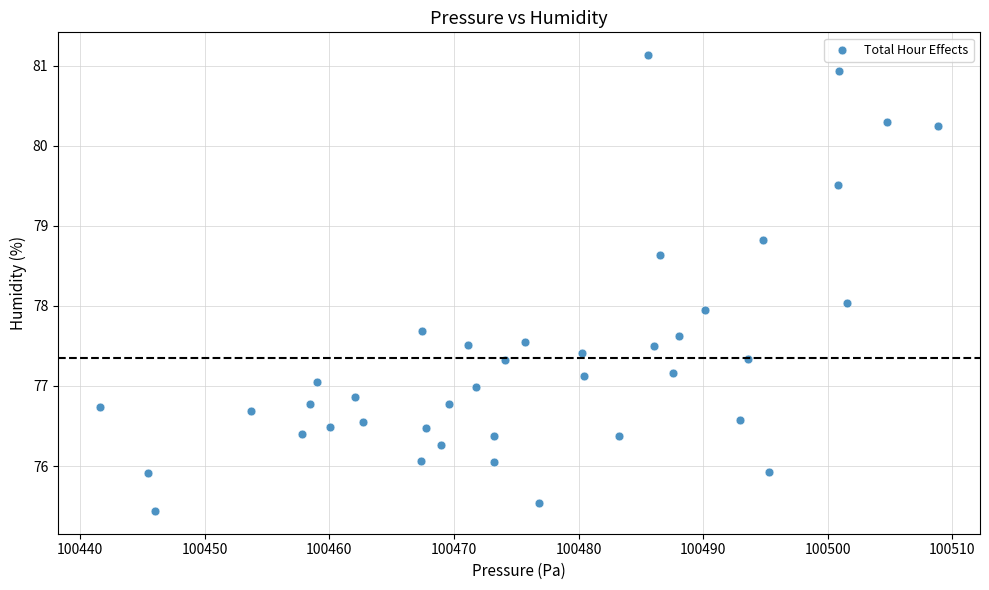

What is the range of X values (max minus min)?

67.2